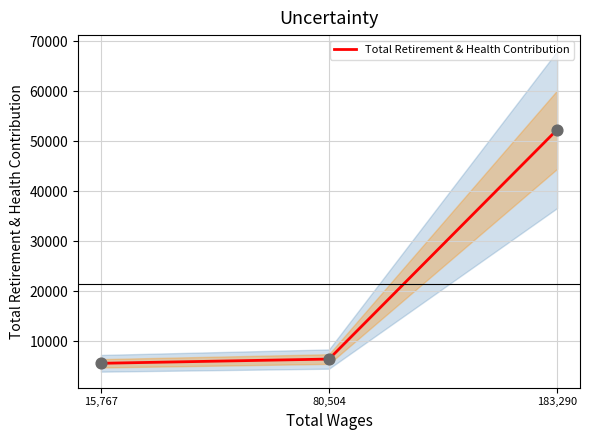

Between 183,290 and 15,767, which is larger?

183,290